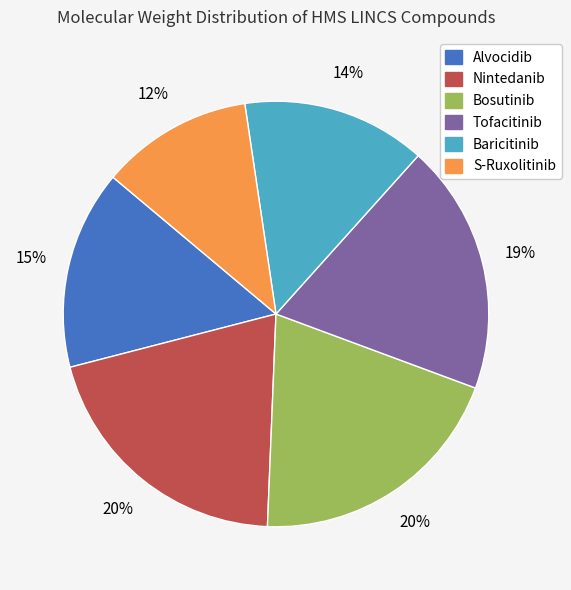

Do Bosutinib and S-Ruxolitinib together represent more than half of the pie?

No